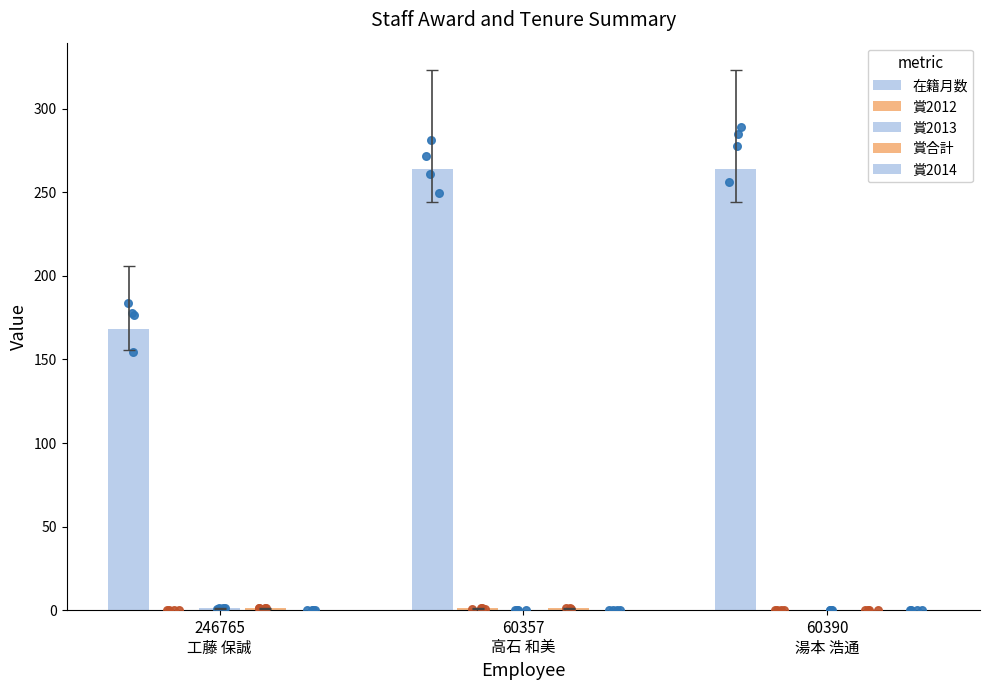

What are all the series names shown in the legend?

在籍月数, 賞2012, 賞2013, 賞合計, 賞2014